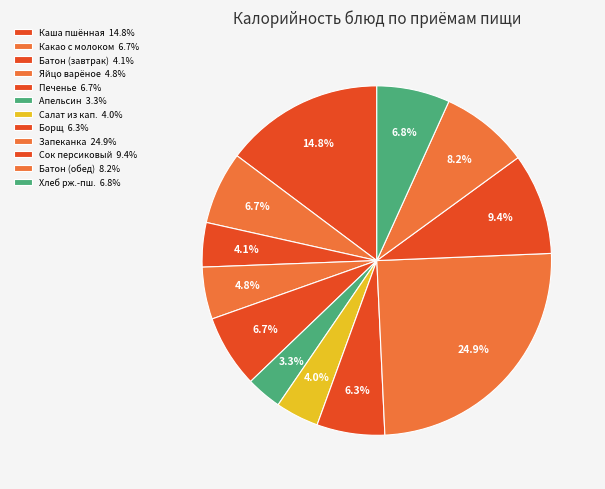

To the nearest percent, what is the average slice percentage?

8%